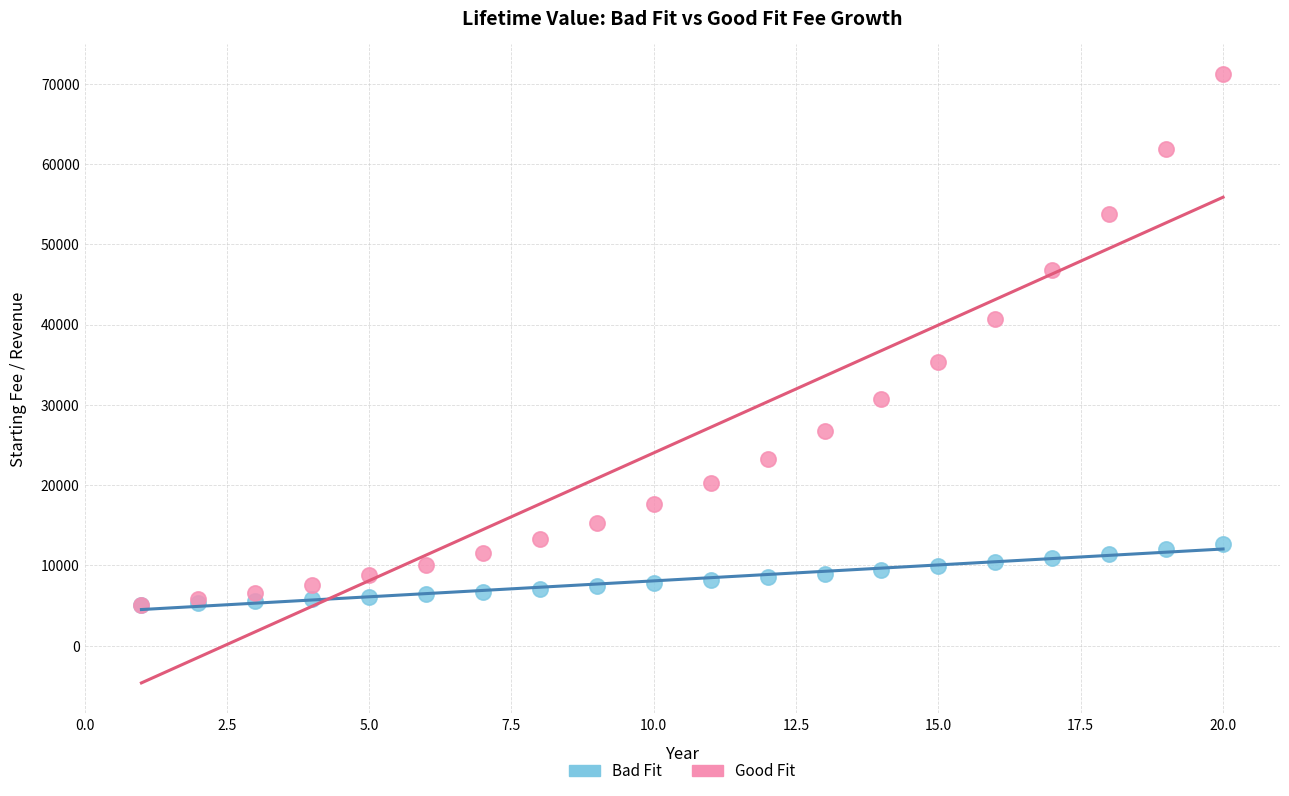

Which series has the widest spread of Y values?

Good Fit